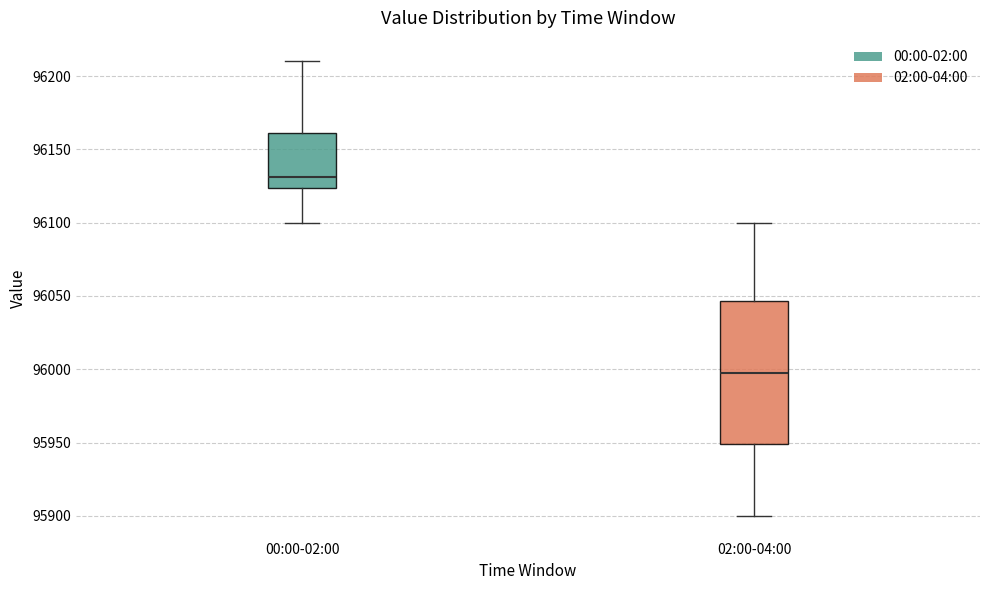

Reading left to right, transcribe this box plot: for each box, give where its median line is, the range the box spans, and where its two whiskers end, as read against the y-axis. The values are not printed on the chart, so give them approximately, as read against the axis.

00:00-02:00: median 96130, box 96125 to 96160, whiskers 96100 to 96210
02:00-04:00: median 96000, box 95950 to 96045, whiskers 95900 to 96100